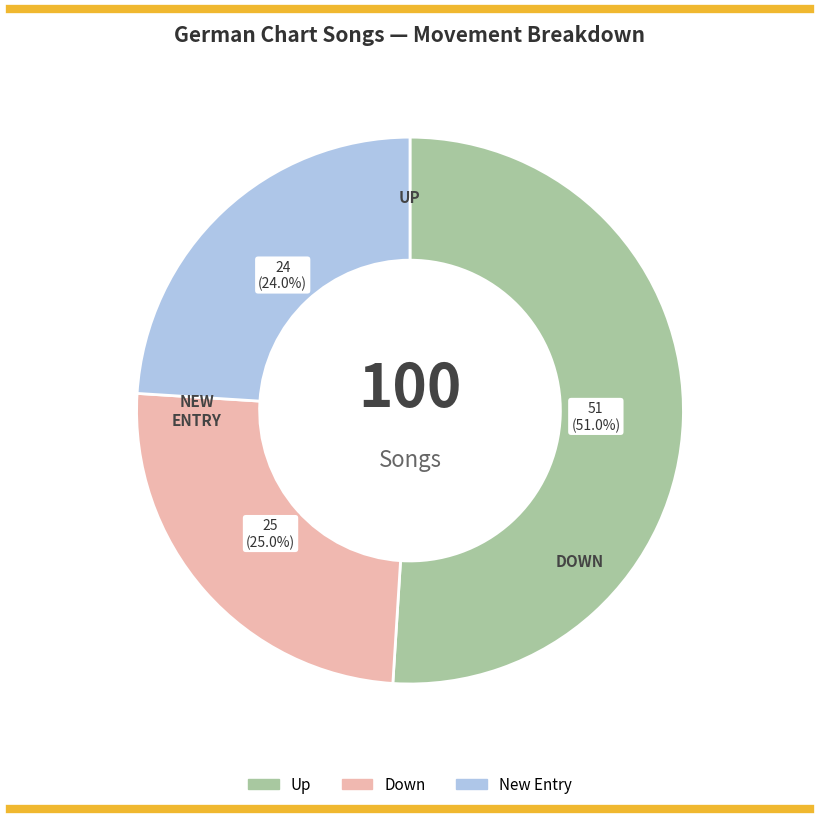

Is there any slice that represents more than half of the pie?

Yes